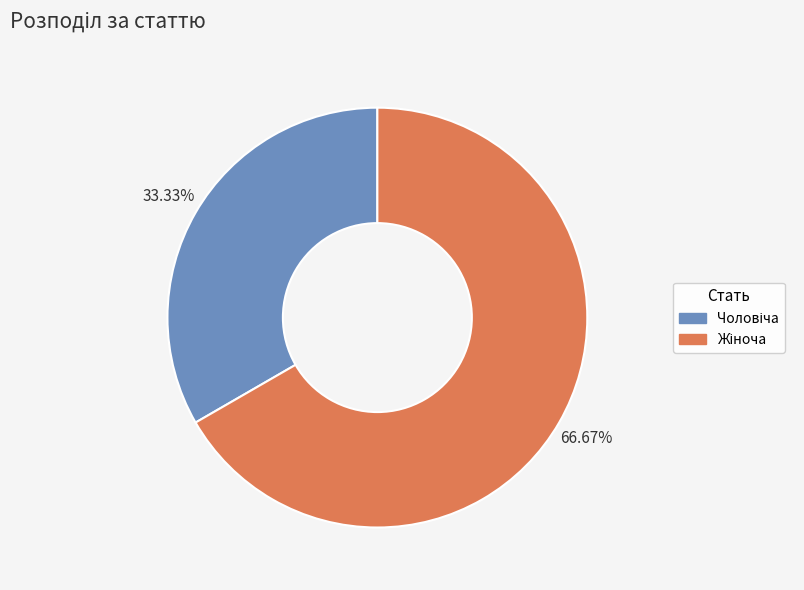

Is there a majority slice in this chart?

Yes